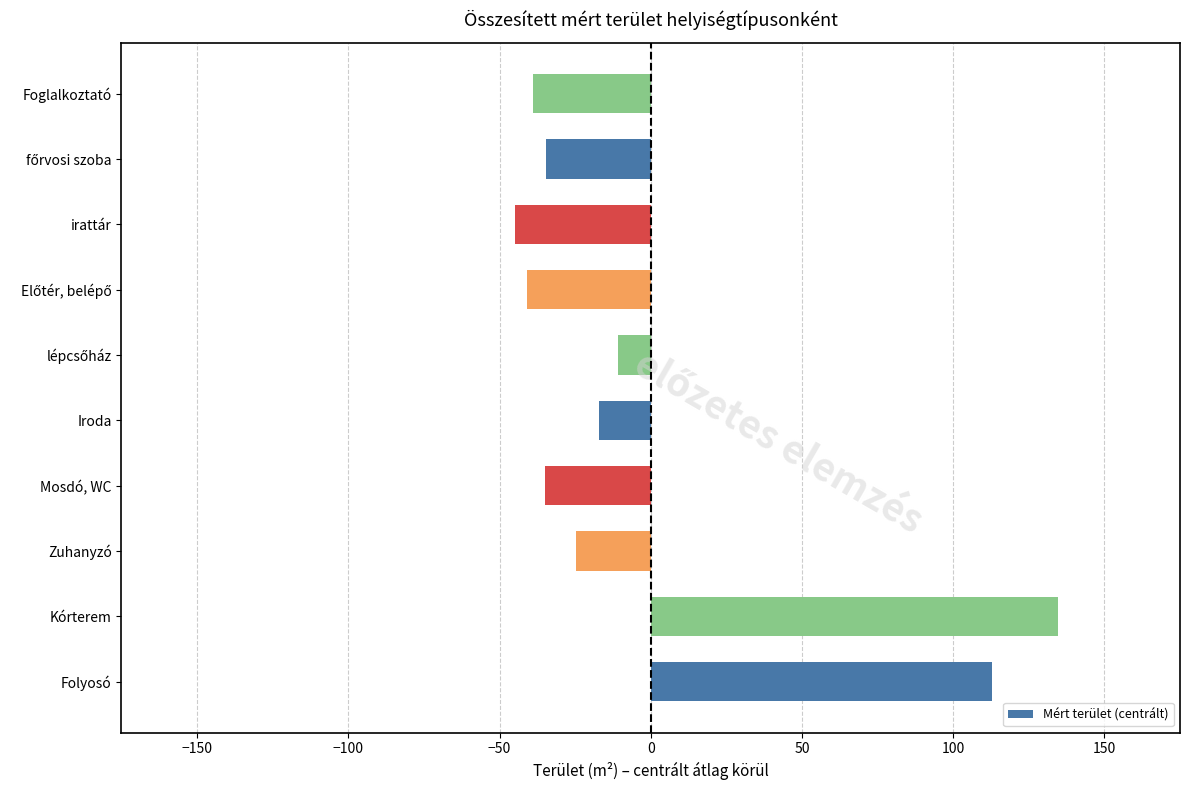

Is it true that the value at Foglalkoztató is -38.9?

True